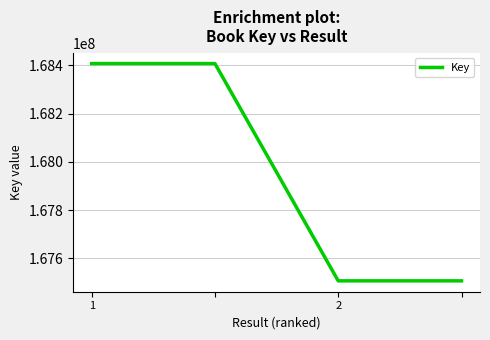

Reading left to right, what are all the values shown in this chart?

168407760	168407760	167507123	167507123